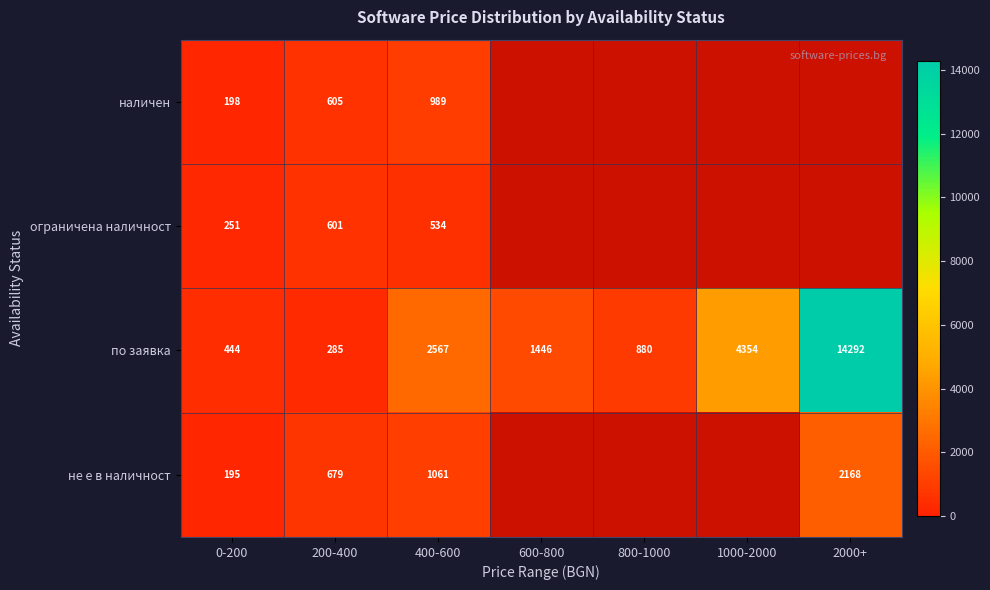

Is it true that наличен equals 474.1 at 400-600?

False